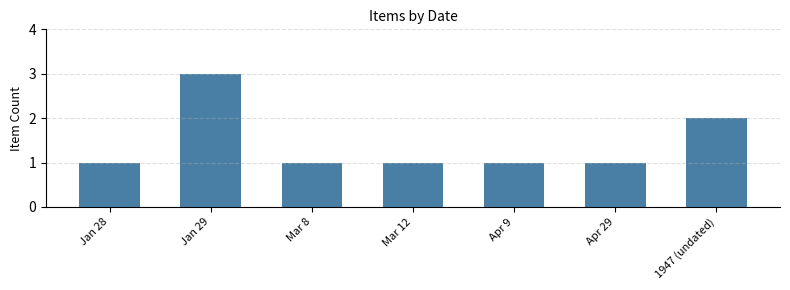

How many bars are there in total?

7